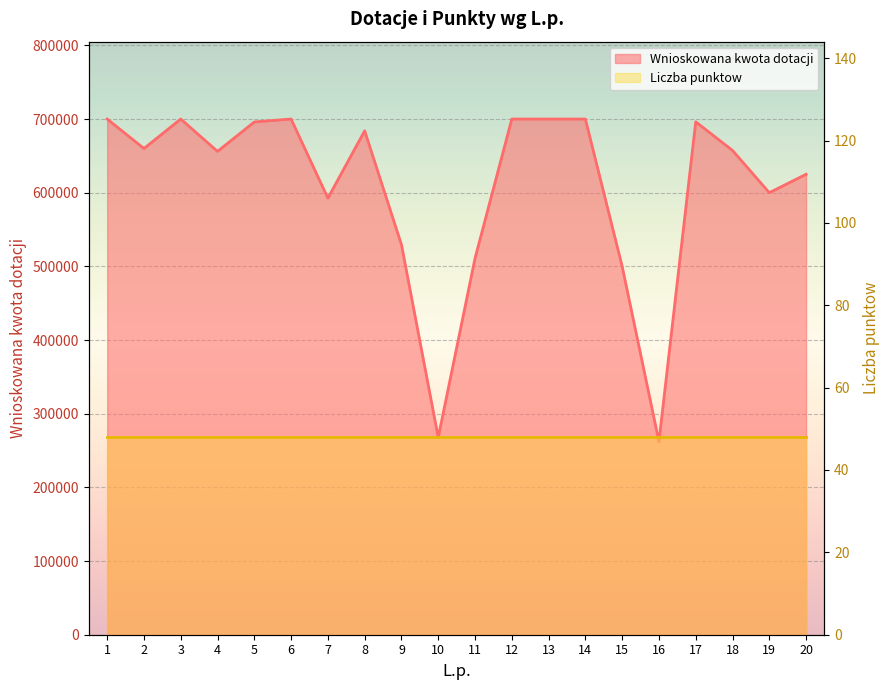

Reading left to right, what are all the values shown in this chart?

700000.0	660000.0	700000.0	656100.0	696013.8	700000.0	592600.0	684000.0	529500.0	267800.0	510900.0	700000.0	700000.0	700000.0	500000.0	262150.0	696220.0	657360.0	600000.0	625000.0